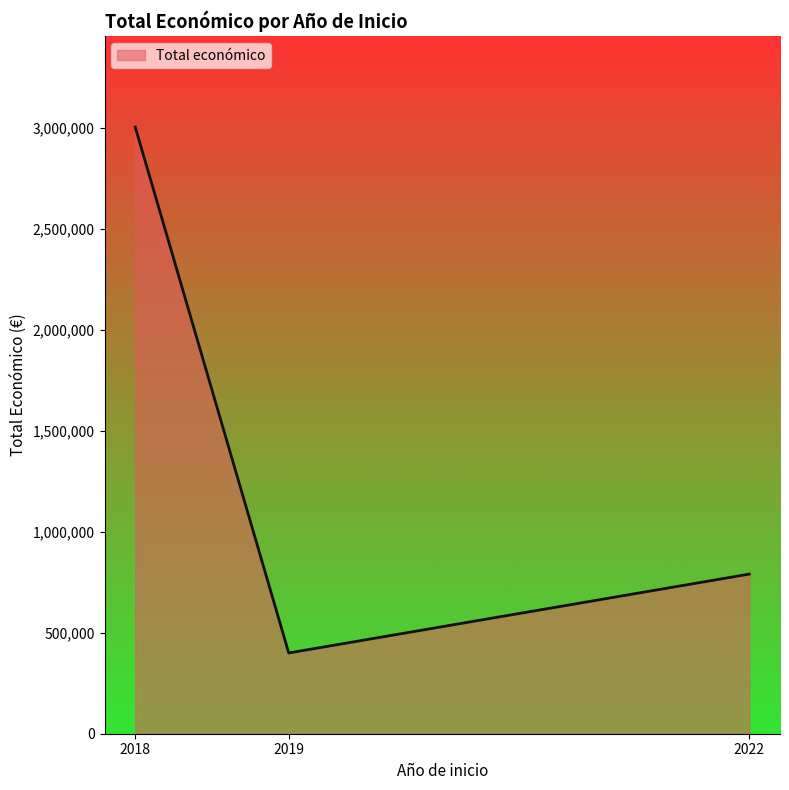

Approximately how many times larger is the value at 2022 compared to 2018?

0.3